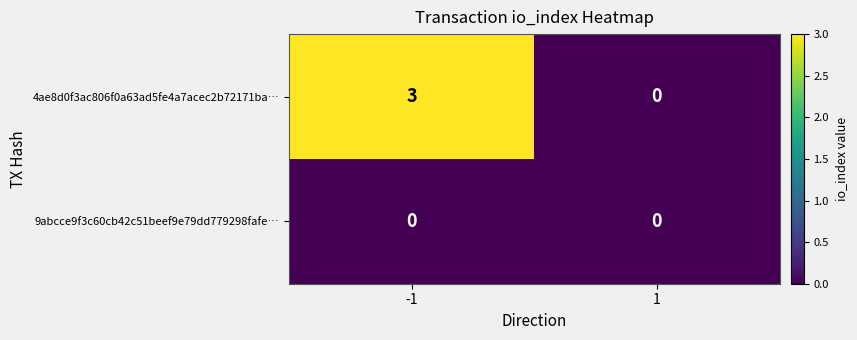

What is the sum of the 4ae8d0f3ac806f0a63ad5fe4a7acec2b72171ba… values at 1 and -1?

3